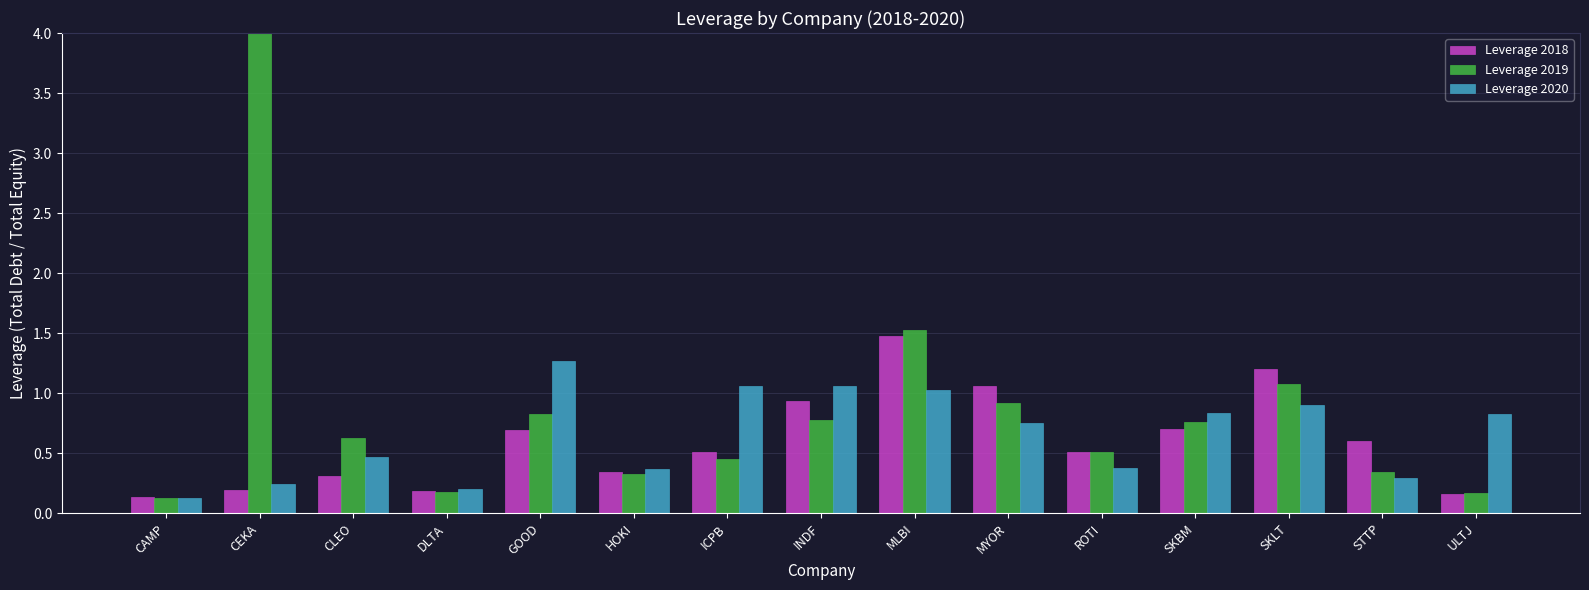

At which label is Leverage 2019 closest to 115?

MLBI